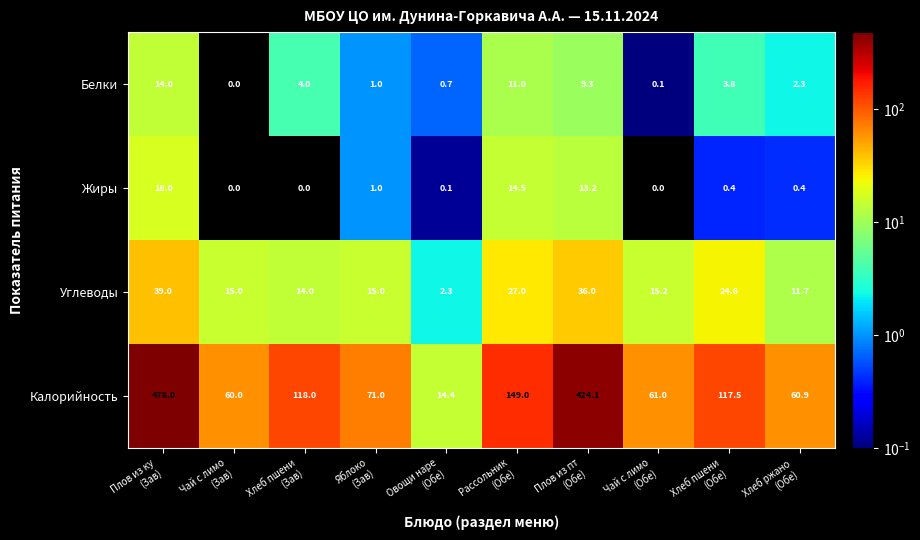

At how many categories does at least one series exceed 135?

3